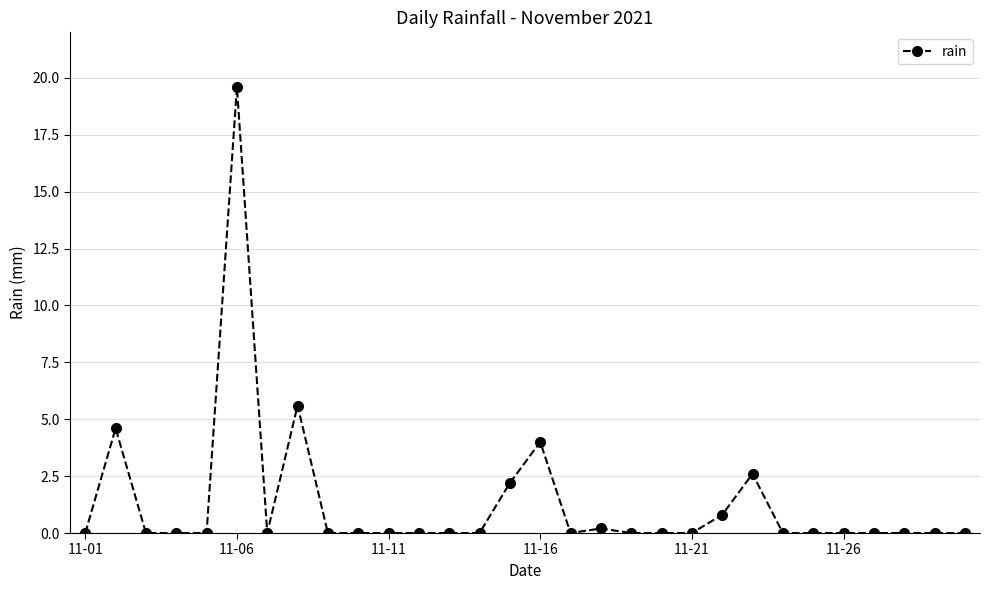

What is the greatest value displayed?

19.6